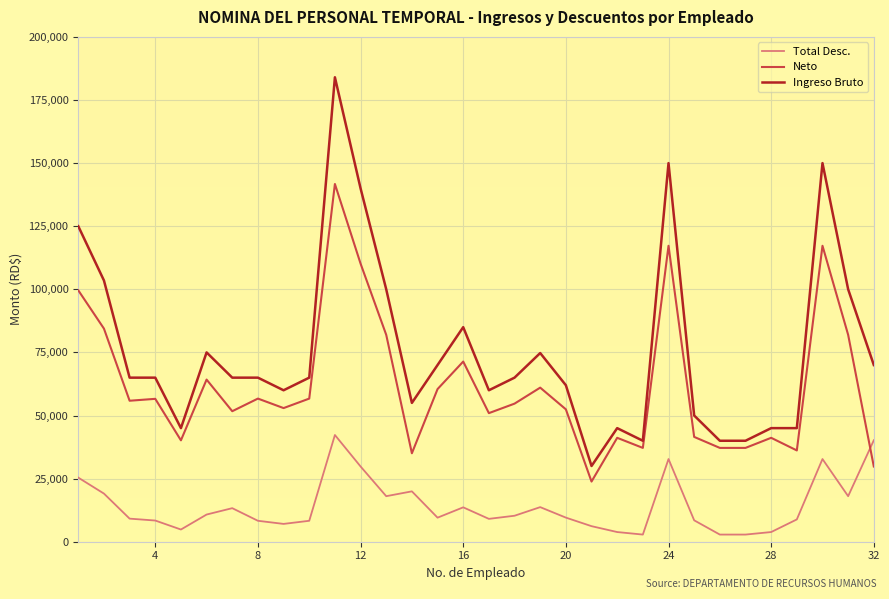

True or false: Ingreso Bruto and Total Desc. intersect in this chart.

False